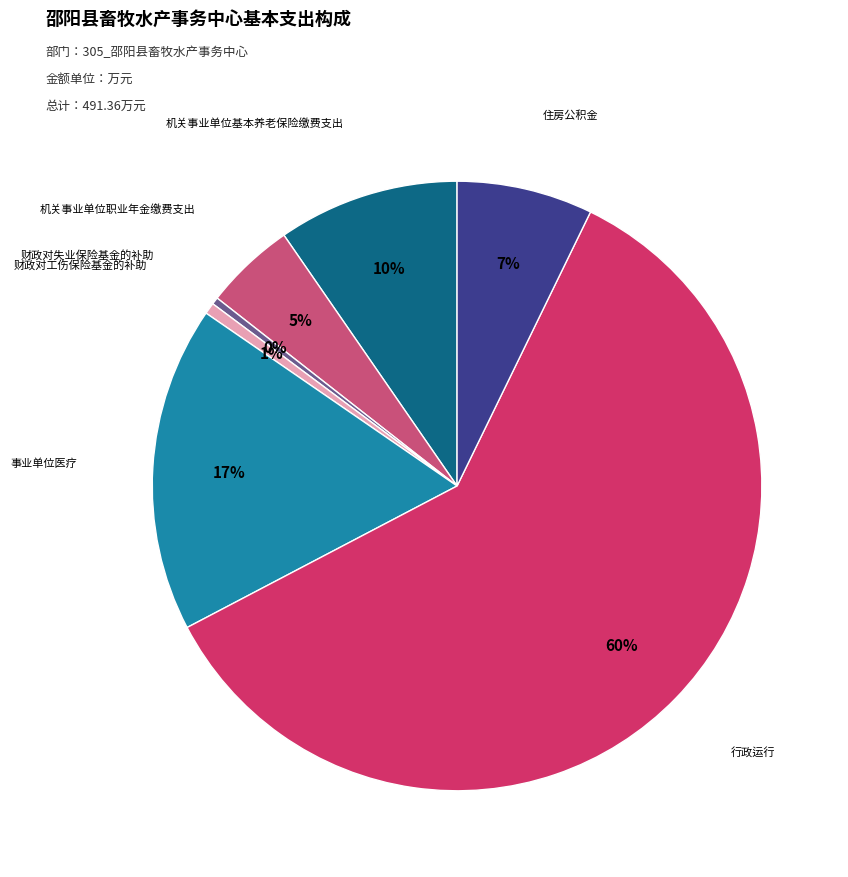

Between 事业单位医疗 and 机关事业单位基本养老保险缴费支出, which is larger?

事业单位医疗